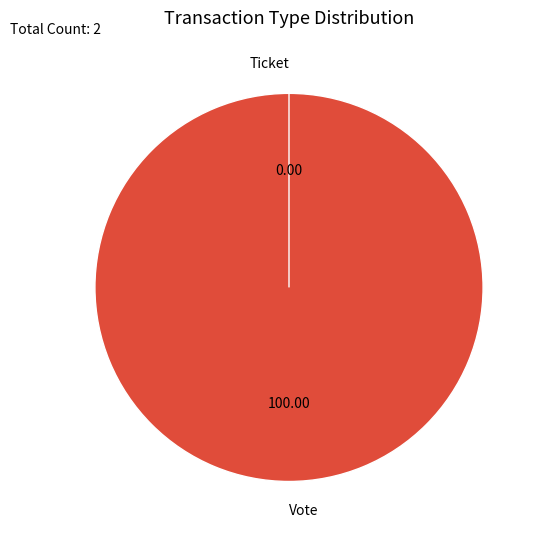

True or false: Vote accounts for 100% of the total.

True